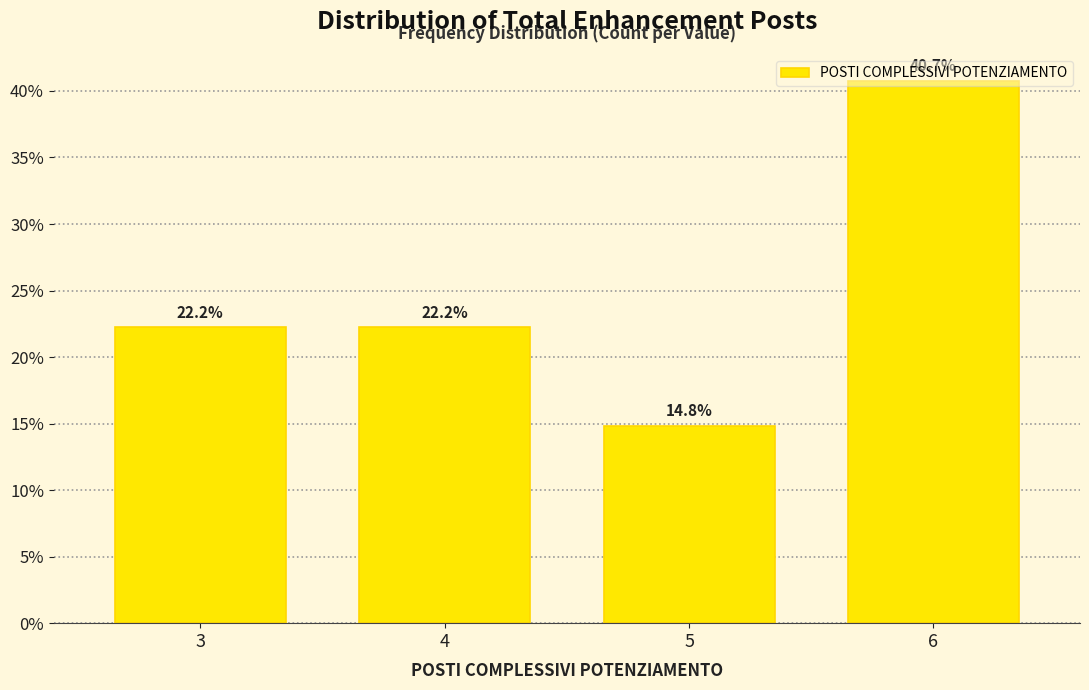

What is the change in value from 5 to 6?

+25.9